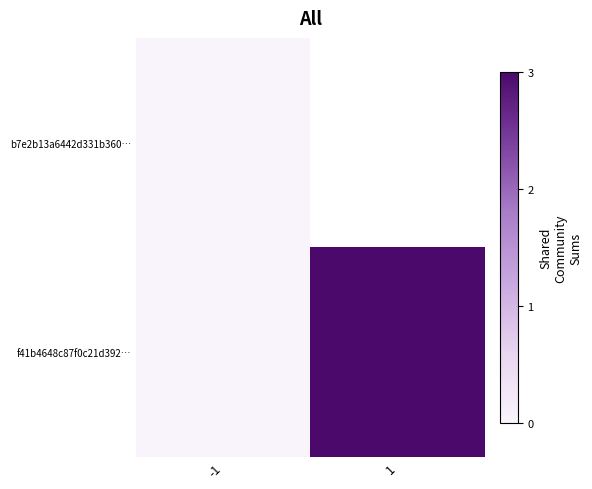

How many distinct data groups are displayed?

2